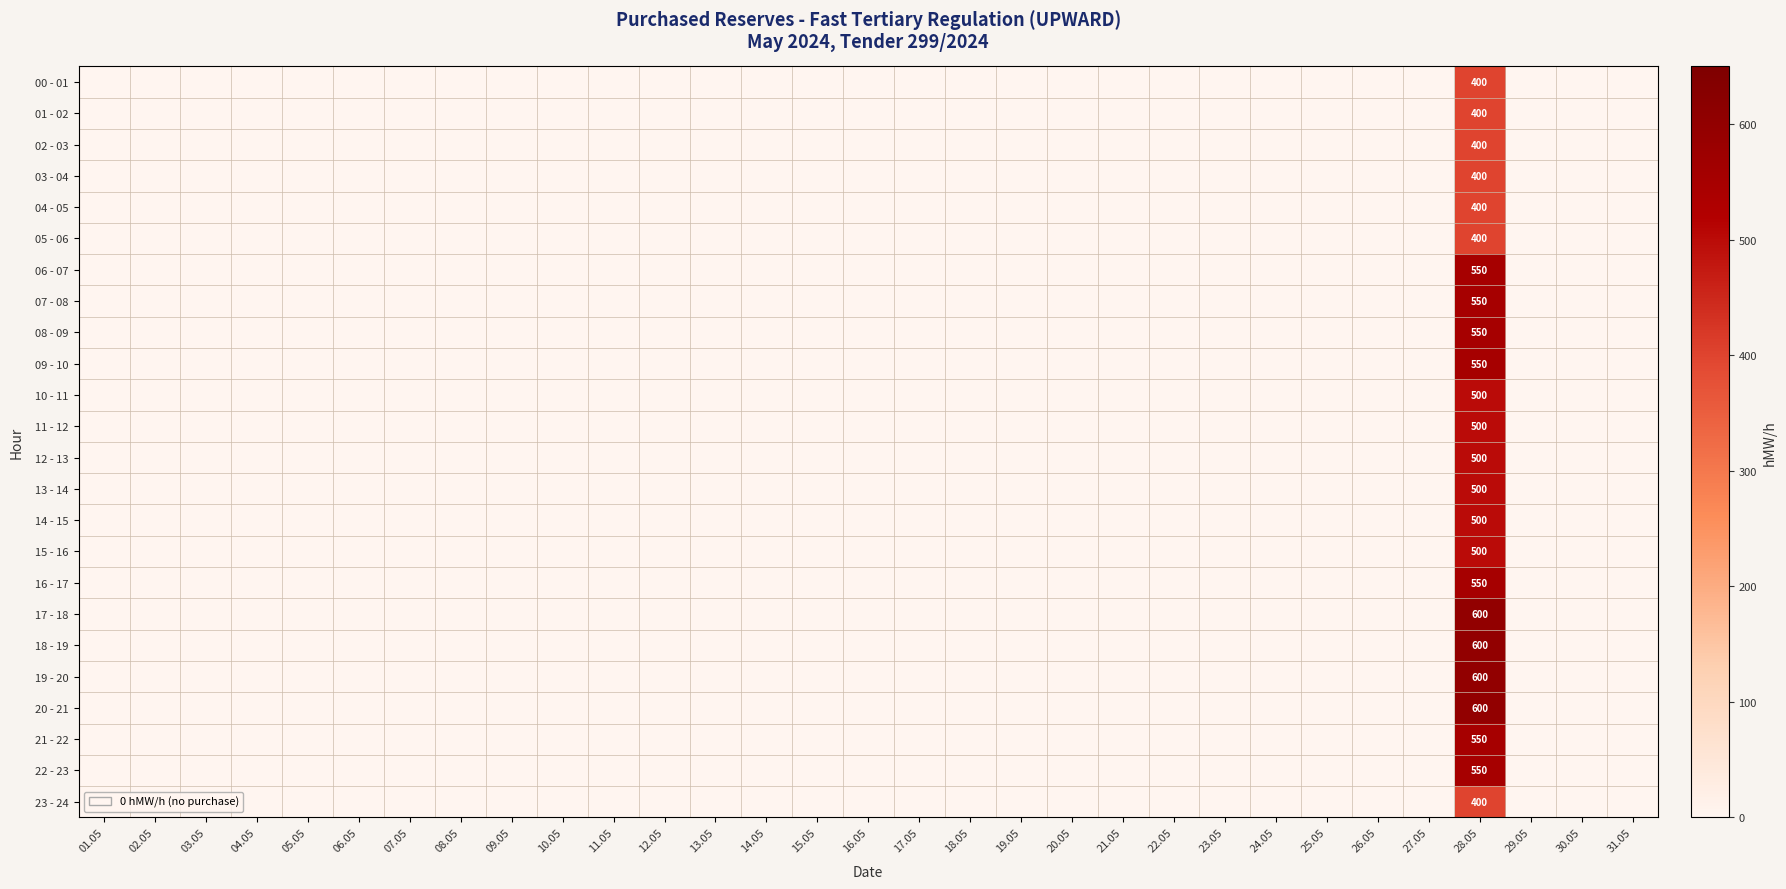

Rank the series by their maximum value, from lowest to highest.

00 - 01, 01 - 02, 02 - 03, 03 - 04, 04 - 05, 05 - 06, 23 - 24, 10 - 11, 11 - 12, 12 - 13, 13 - 14, 14 - 15, 15 - 16, 06 - 07, 07 - 08, 08 - 09, 09 - 10, 16 - 17, 21 - 22, 22 - 23, 17 - 18, 18 - 19, 19 - 20, 20 - 21